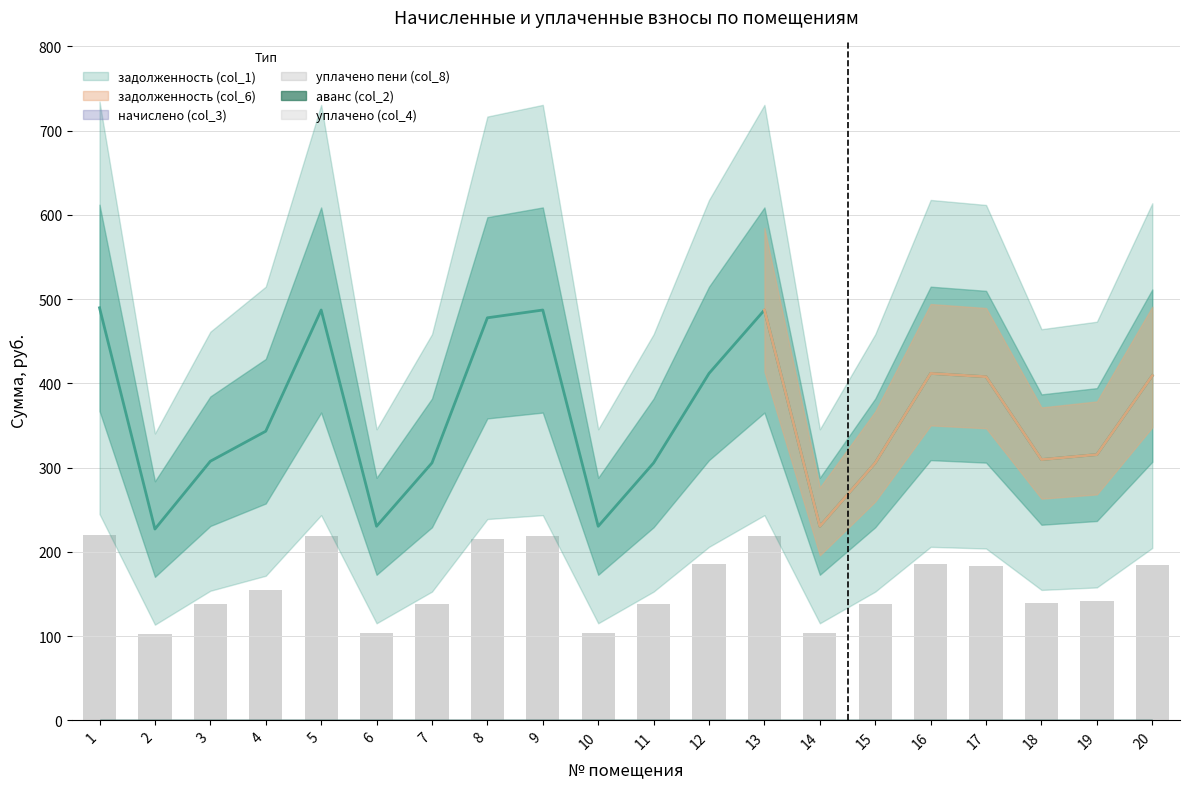

Which has a higher value, 1 or 8?

1